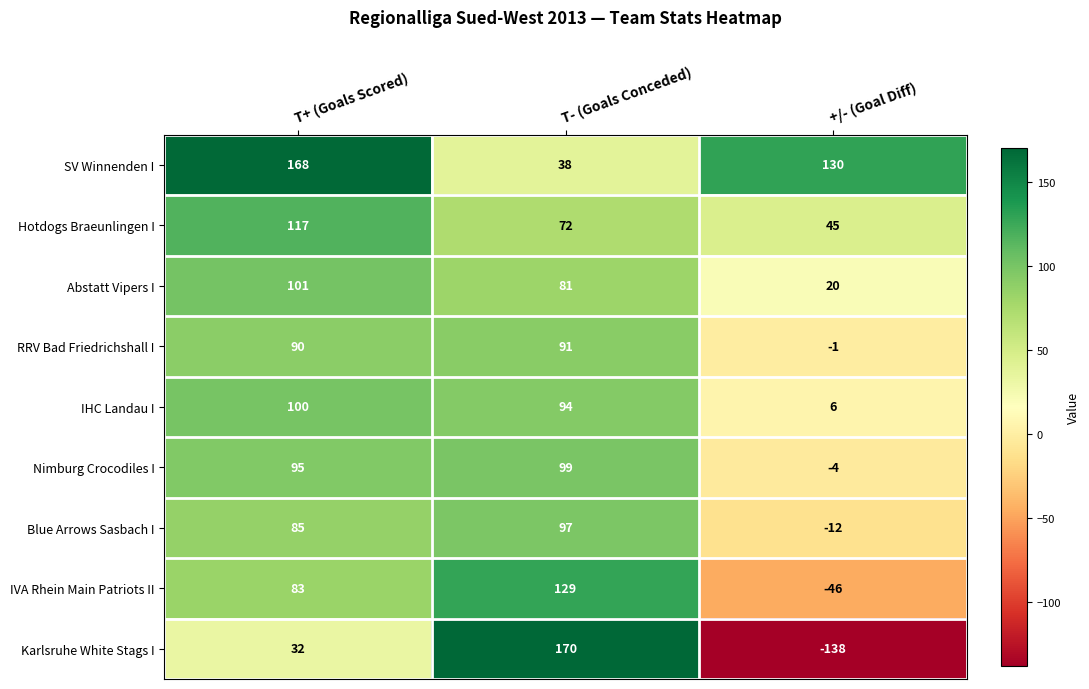

What is the minimum value shown in the chart?

-138